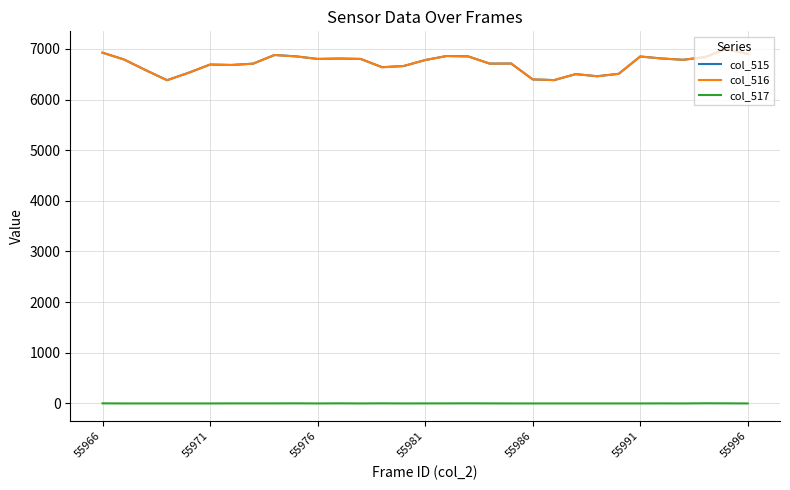

True or false: col_517 and col_515 intersect in this chart.

False